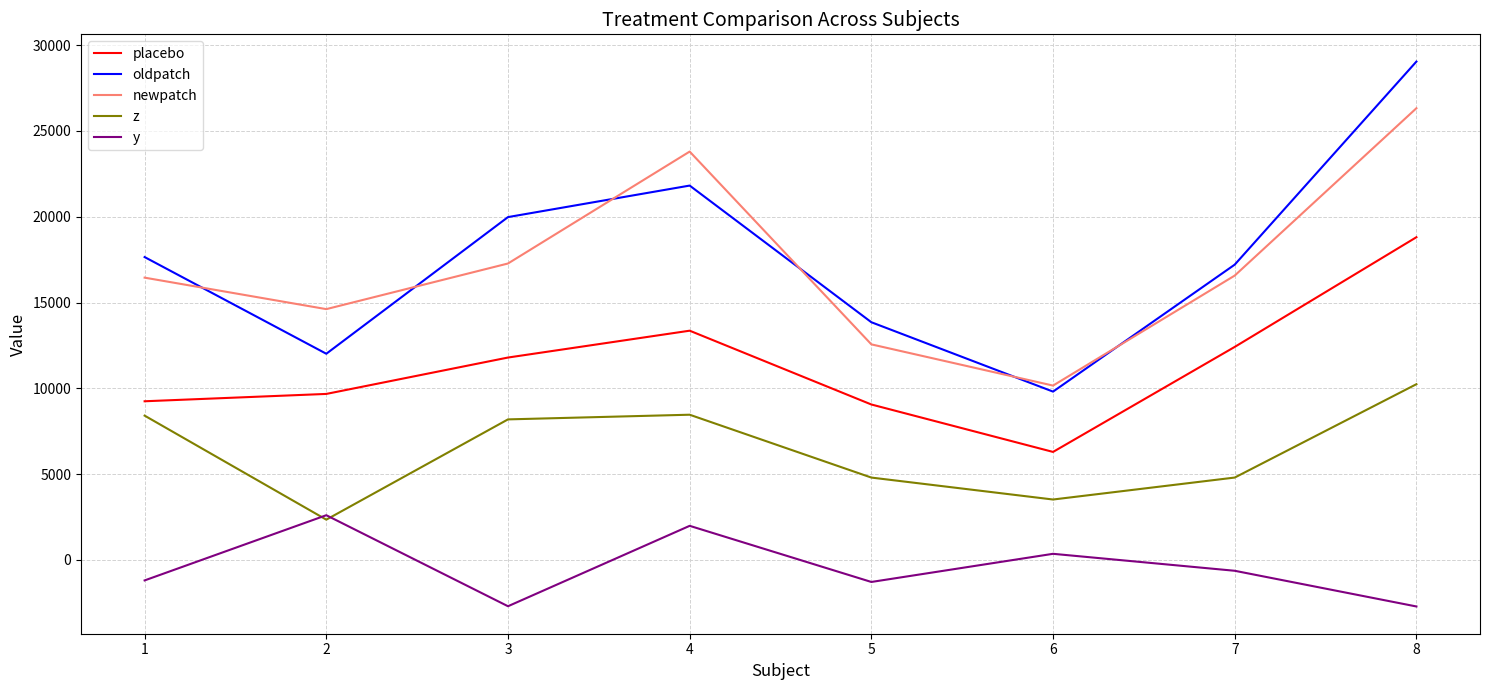

Rank the series by their maximum value, from highest to lowest.

oldpatch, newpatch, placebo, z, y